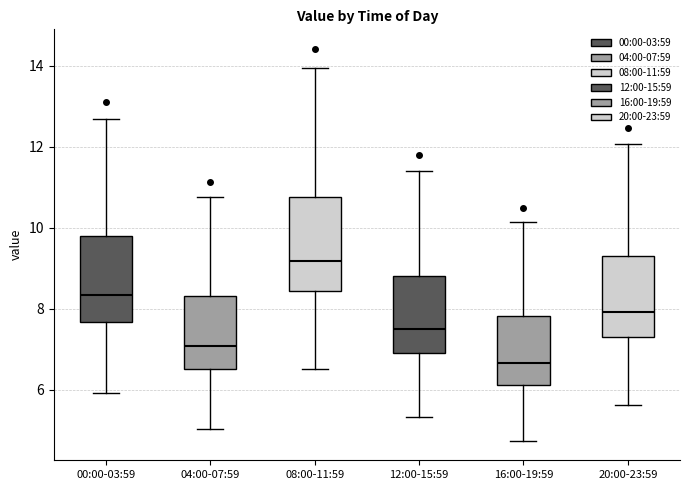

Reading left to right, read every box against the y-axis: the position of its median line, the range the box covers, and the ends of its whiskers. The values are not printed on the chart, so give them approximately, as read against the axis.

00:00-03:59: median 8.4, box 7.6 to 9.8, whiskers 6.0 to 12.6
04:00-07:59: median 7.0, box 6.6 to 8.4, whiskers 5.0 to 10.8
08:00-11:59: median 9.2, box 8.4 to 10.8, whiskers 6.6 to 14.0
12:00-15:59: median 7.6, box 7.0 to 8.8, whiskers 5.4 to 11.4
16:00-19:59: median 6.6, box 6.2 to 7.8, whiskers 4.8 to 10.2
20:00-23:59: median 8.0, box 7.2 to 9.4, whiskers 5.6 to 12.0